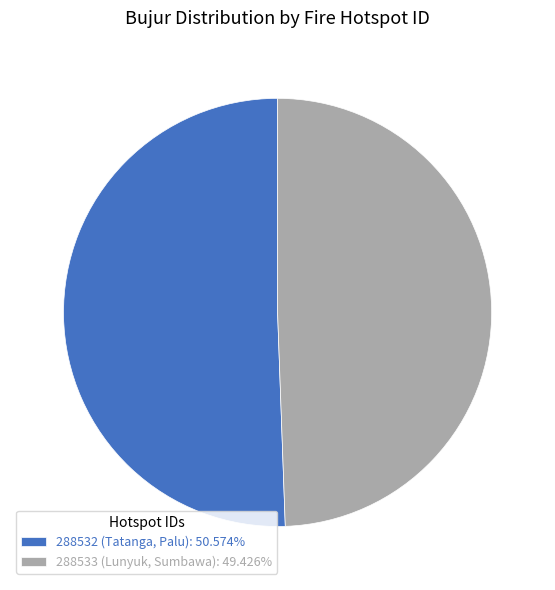

Which category has the biggest portion of the pie?

288532 (Tatanga, Palu)